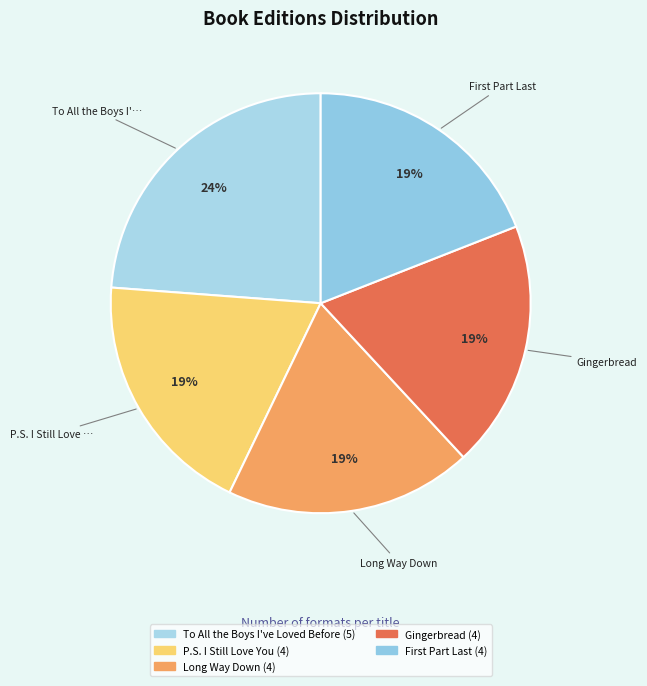

Count the number of slices in the pie.

5